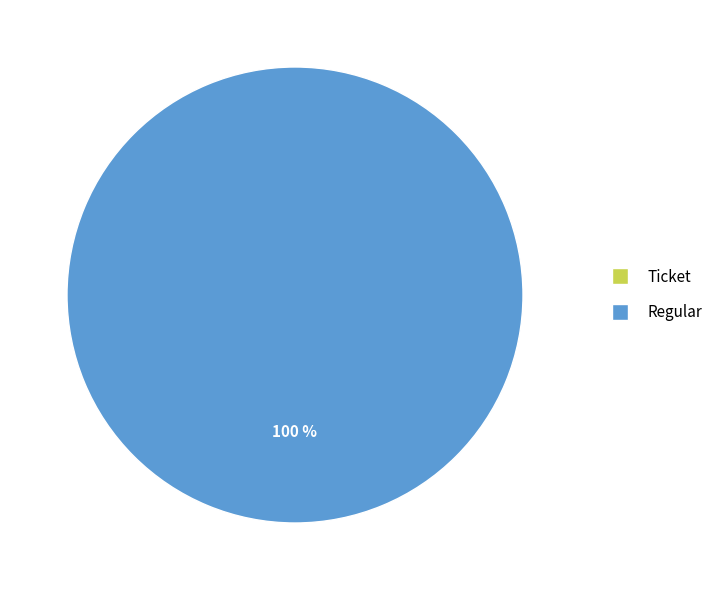

To the nearest percent, what portion does Regular represent?

100%